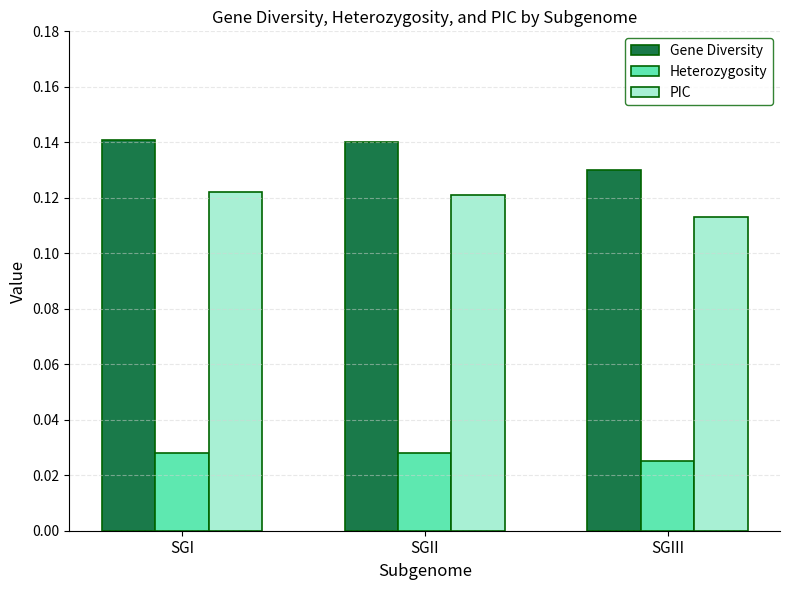

List the series in order of their overall mean, highest first.

Gene Diversity, PIC, Heterozygosity